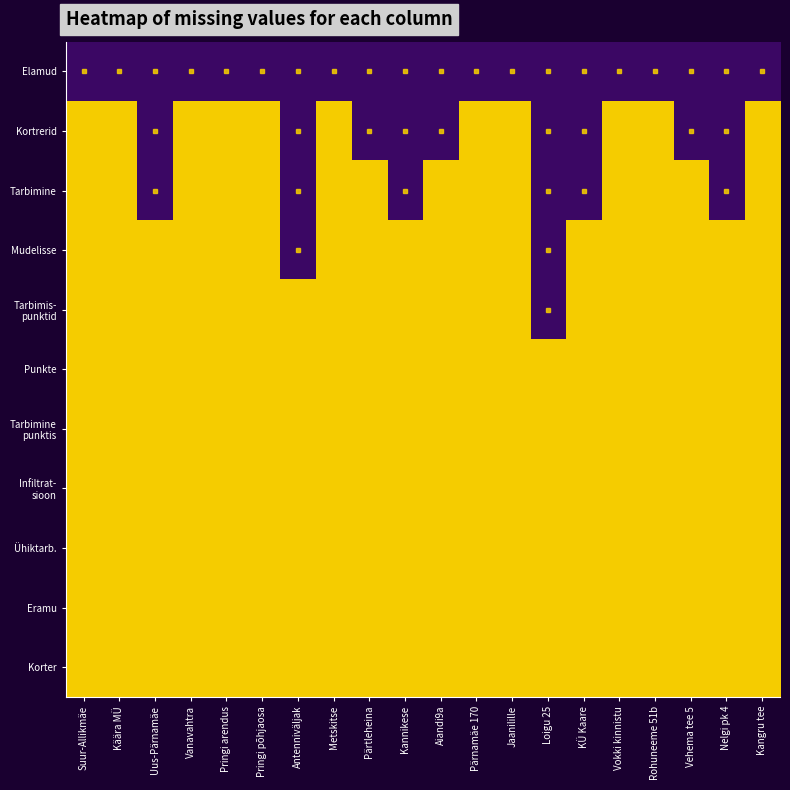

List the series in order of their peak value, lowest first.

Elamud, Kortrerid, Tarbimine, Mudelisse, Tarbimis- punktid, Punkte, Tarbimine punktis, Infiltrat- sioon, Ühiktarb., Eramu, Korter